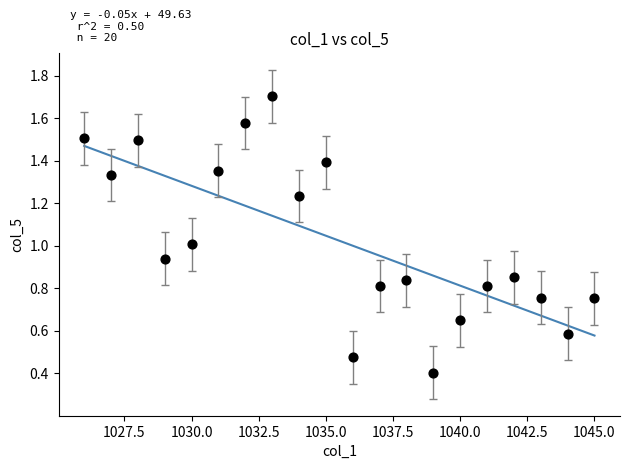

What is the range of X values (max minus min)?

19.0